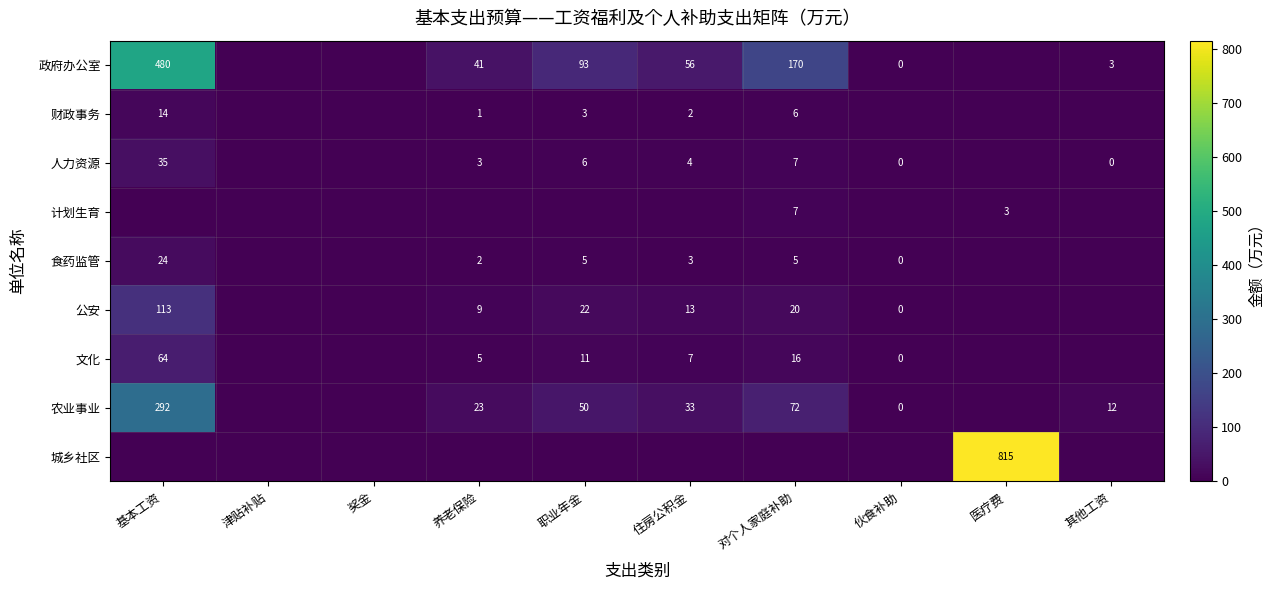

What is the difference between the 计划生育 values at 对个人家庭补助 and 医疗费?

4